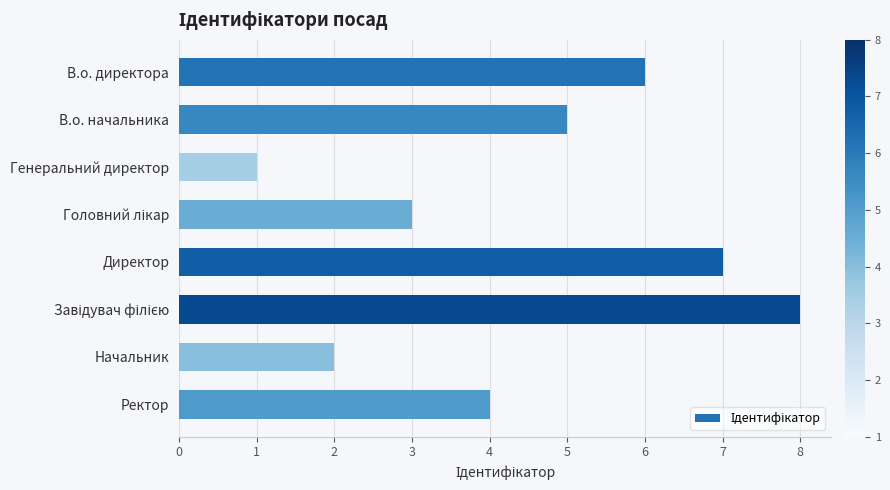

Approximately how many times larger is the value at Директор compared to В.о. начальника?

1.4